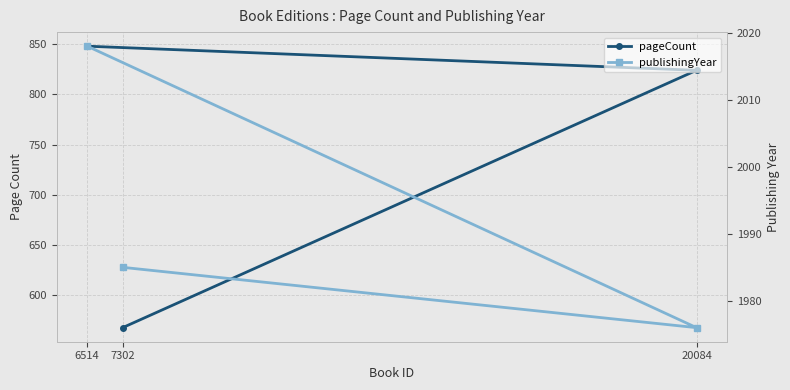

The pageCount series shows 568 at 7302. True or false?

True